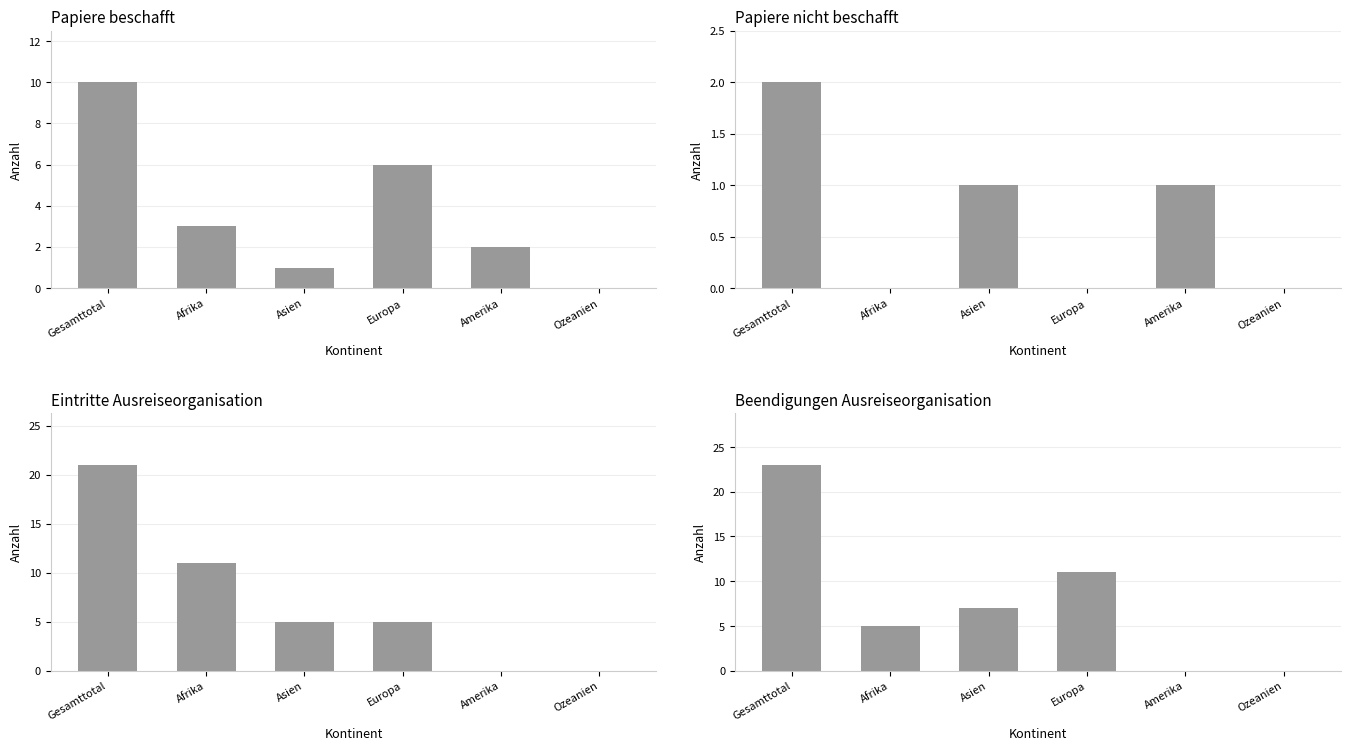

What is the difference between the highest and lowest values at Gesamttotal?

21